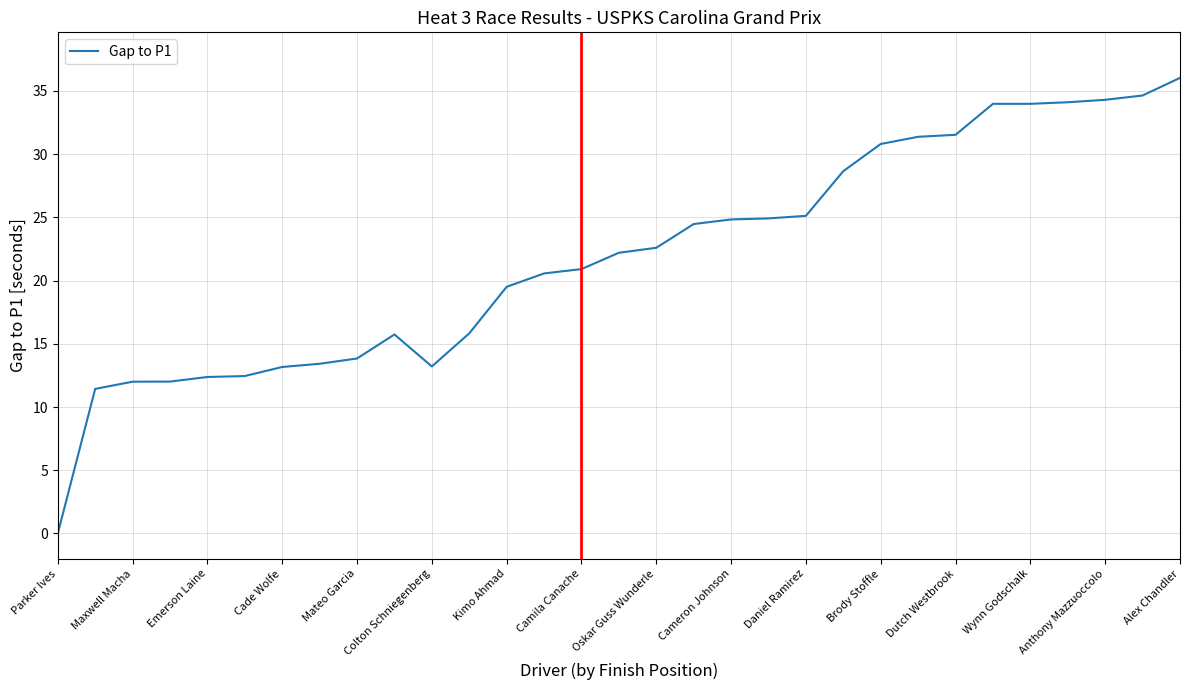

What is the difference between the maximum and minimum values?

36.0